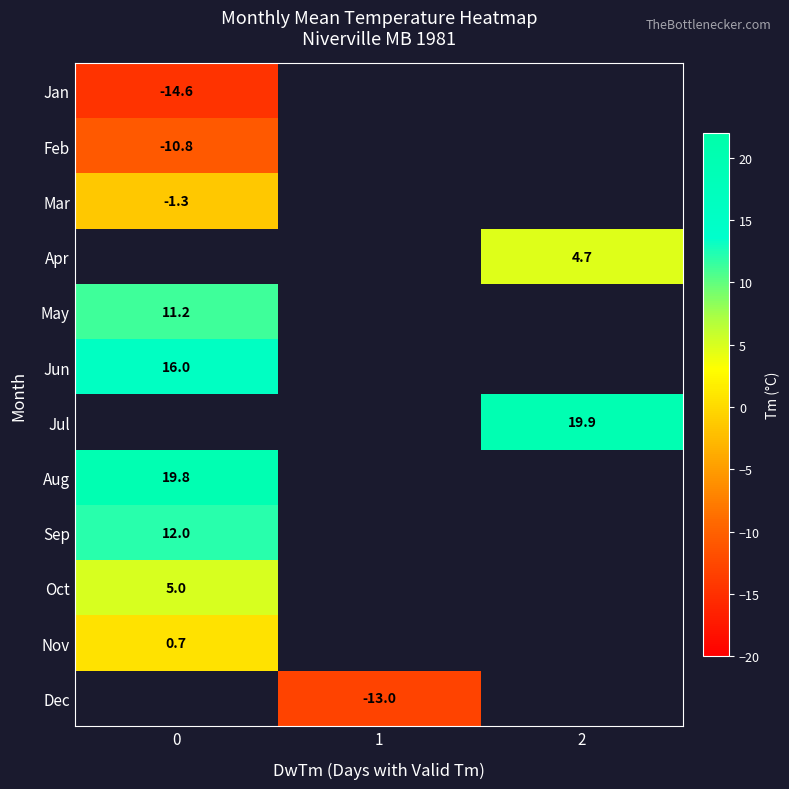

Which has a higher value, 1 or 2?

2